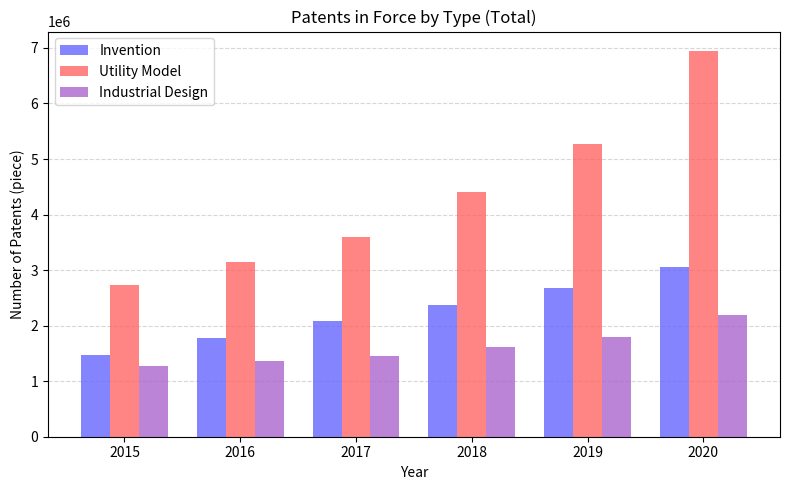

Reading right to left, transcribe all the data shown in this chart.

Invention: 2020=3057844	2019=2670784	2018=2366314	2017=2085367	2016=1772203	2015=1472374
Utility Model: 2020=6947697	2019=5262039	2018=4403658	2017=3603187	2016=3154485	2015=2732554
Industrial Design: 2020=2187356	2019=1789671	2018=1610616	2017=1459054	2016=1358550	2015=1272697